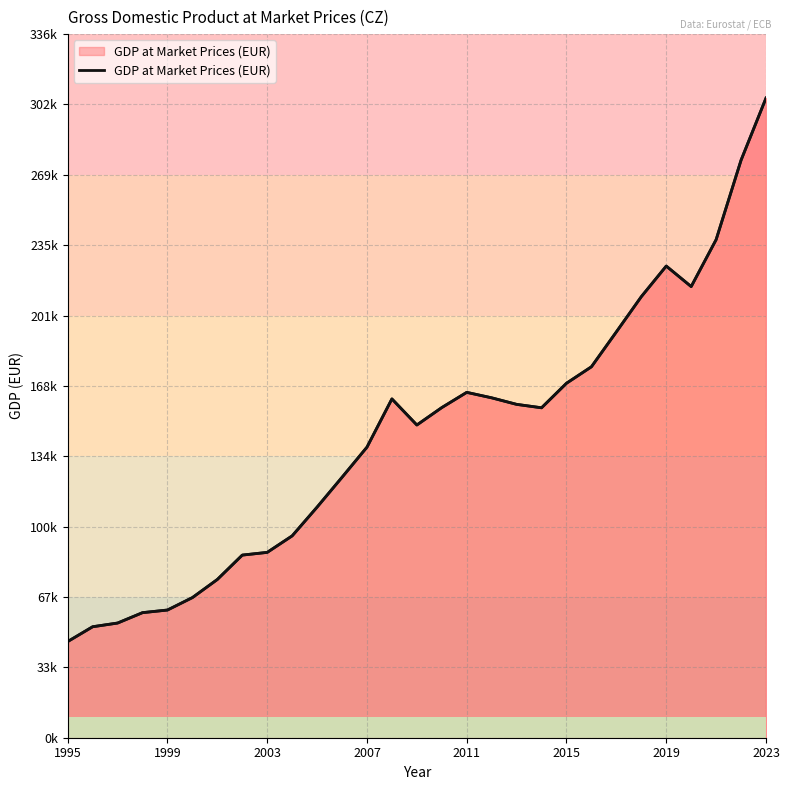

What position from the right is 2003?

21